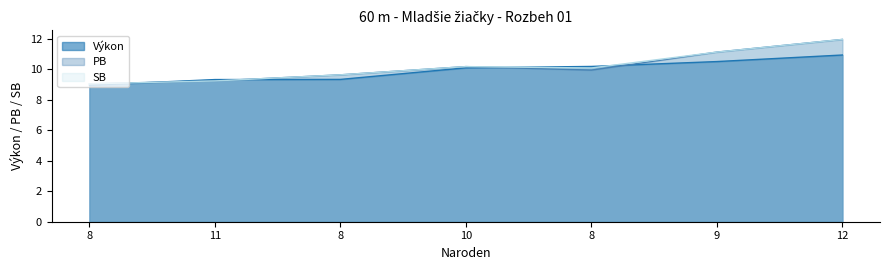

At which category does PB reach its first local valley?

8